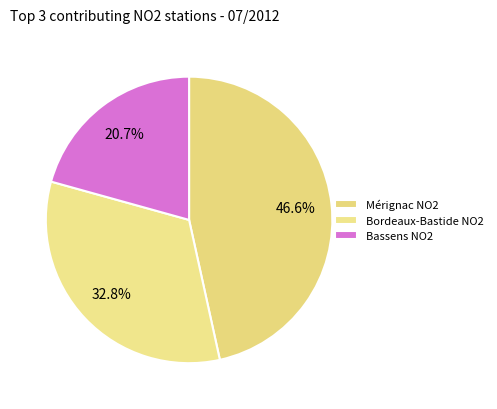

Count the number of slices in the pie.

3